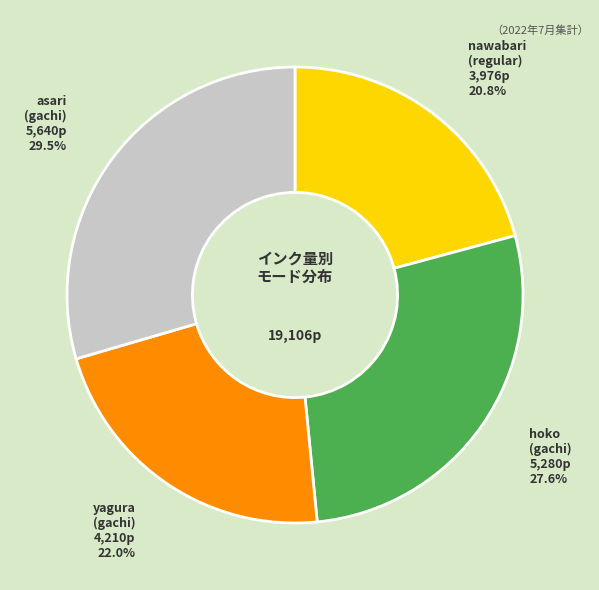

How many segments does this pie chart have?

4